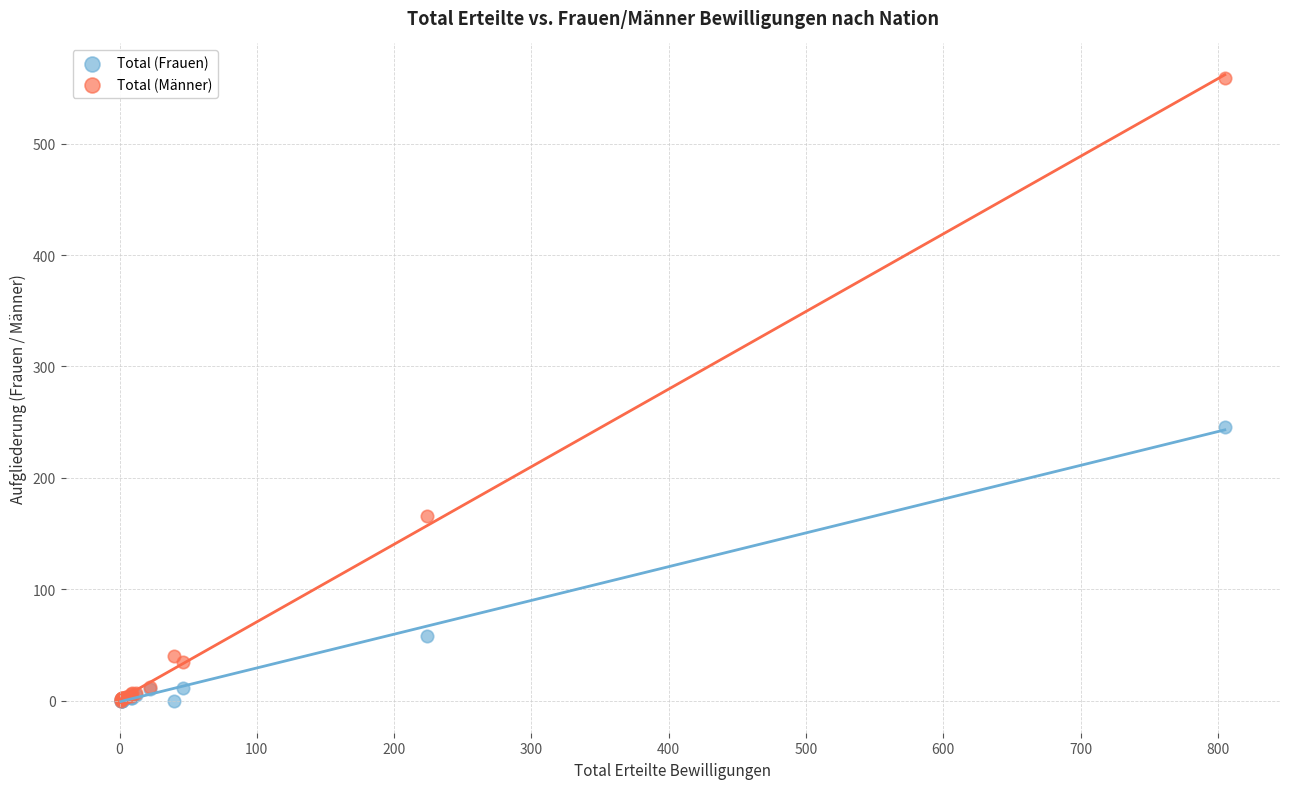

Which series has the widest spread of Y values?

Total (Männer)